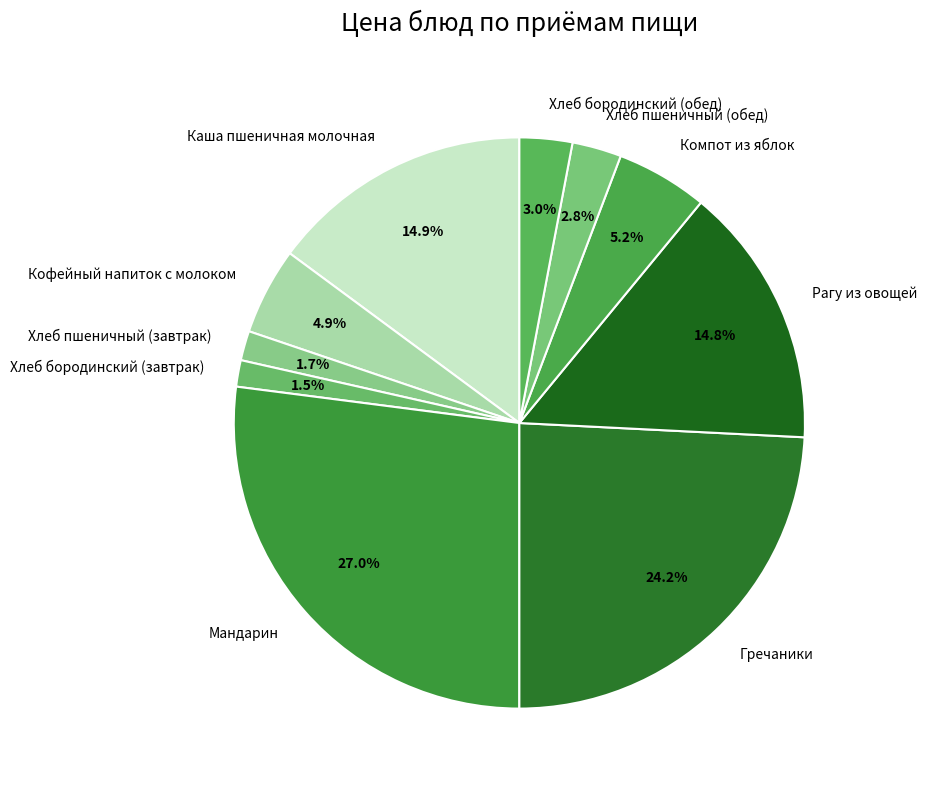

How much of the chart is everything except Кофейный напиток с молоком?

95.1%